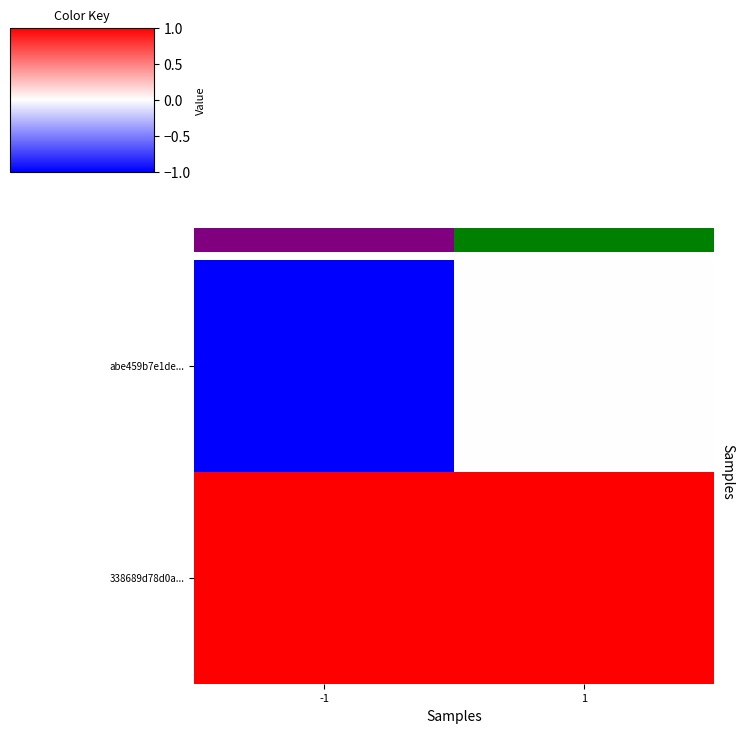

Read the abe459b7e1de... value at -1.

-1